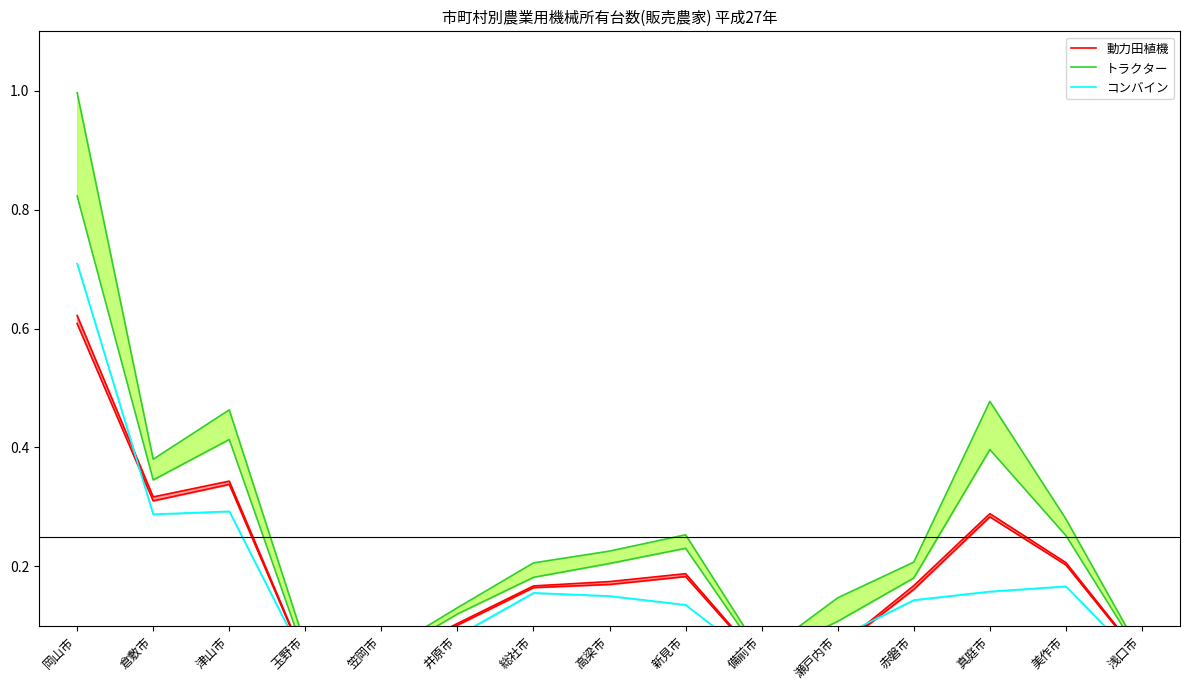

Which has a higher value, 津山市 or 瀬戸内市?

津山市